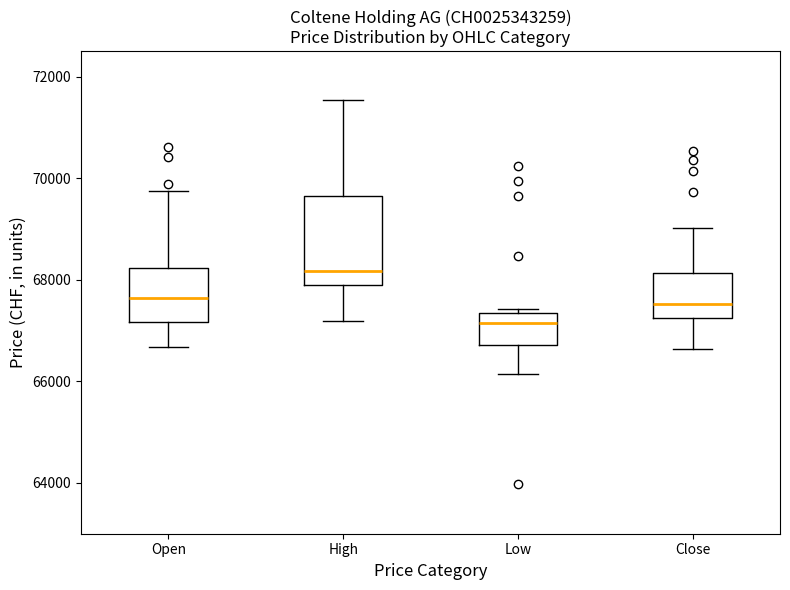

Where is the upper edge of the box for Open on the y-axis? The values are not printed on the chart, so give them approximately, as read against the axis.

68200